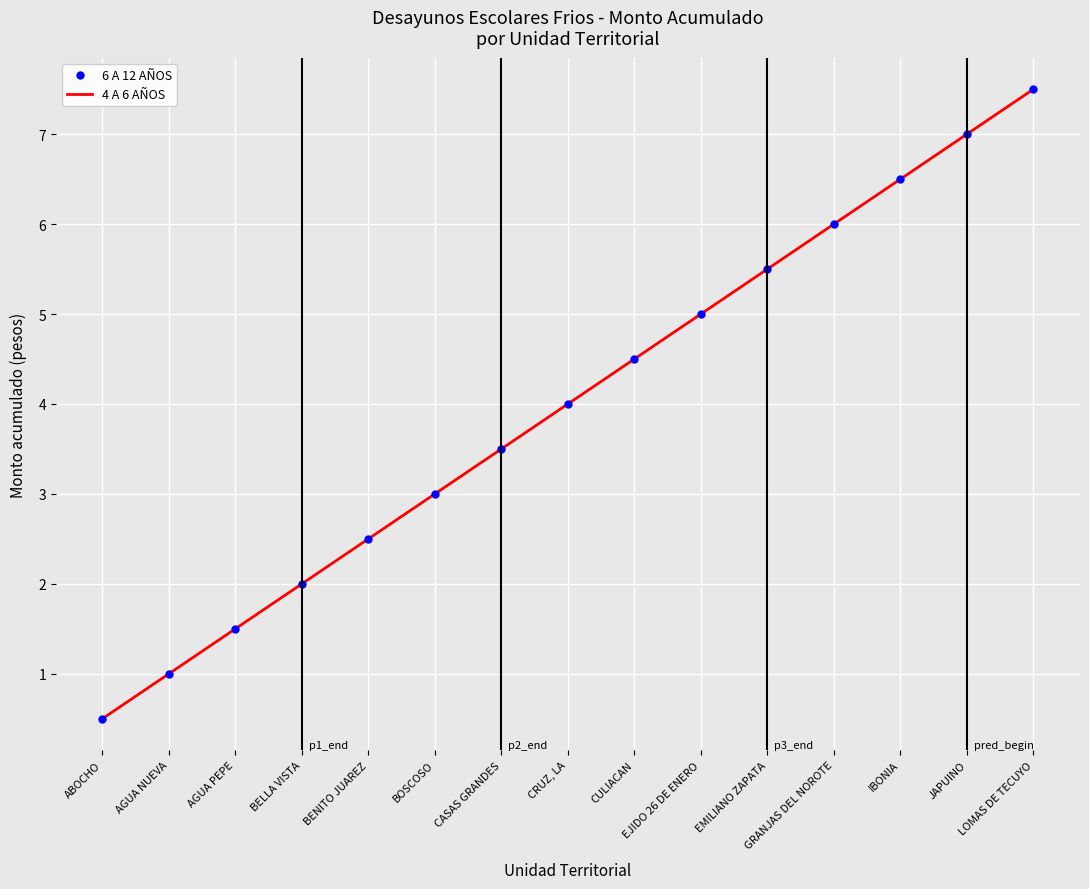

Where does the 4 A 6 AÑOS series first go above 4?

CULIACAN